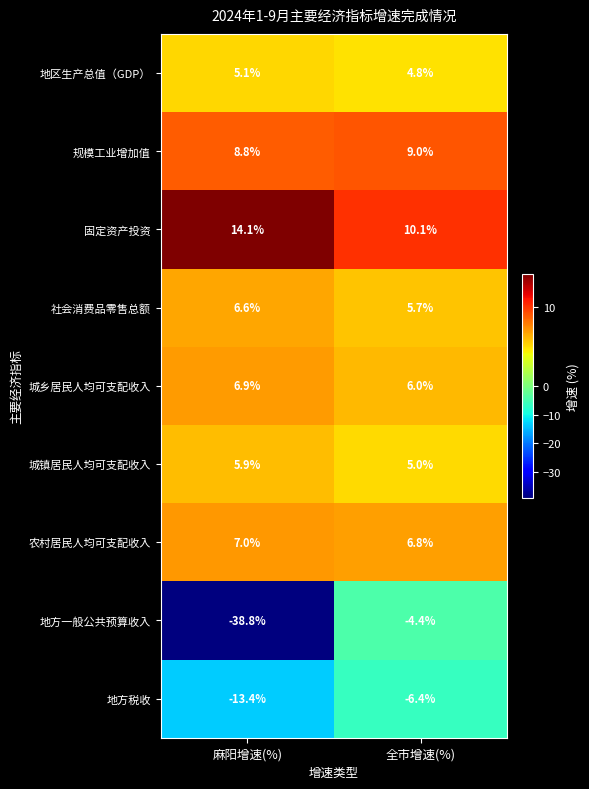

How many distinct data groups are displayed?

9